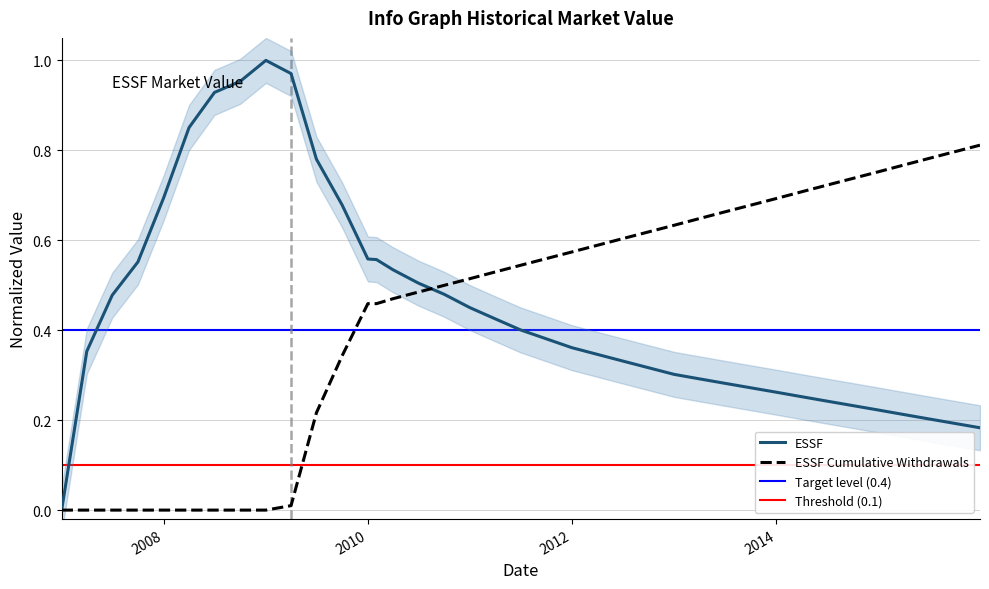

Which series has the widest spread of values?

ESSF